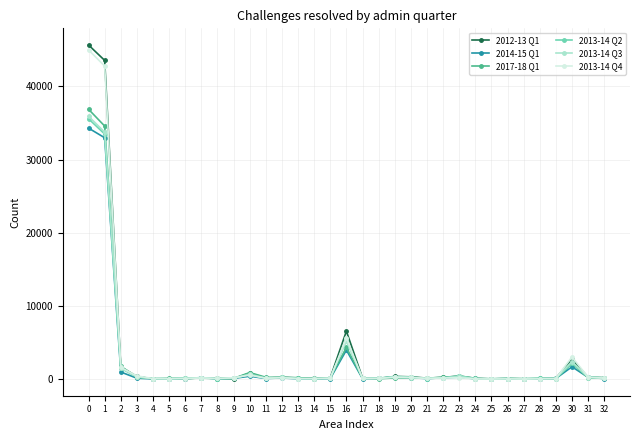

Which series has the widest spread of values?

2012-13 Q1